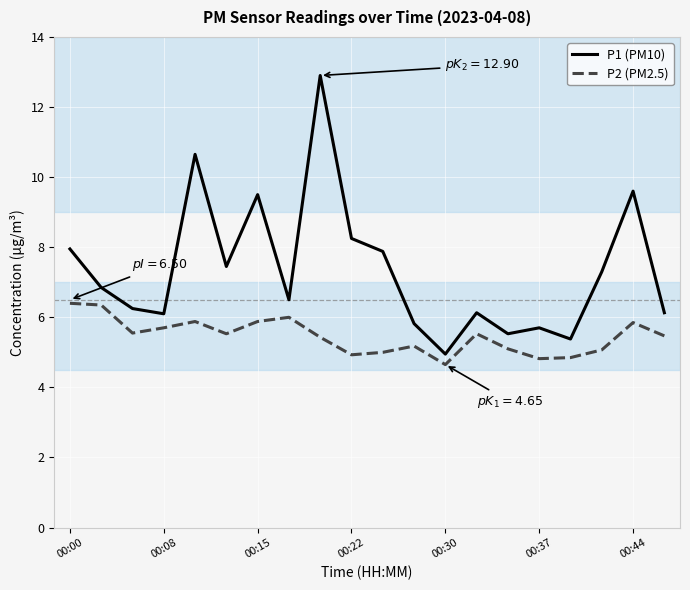

Which series has the largest range (max minus min)?

P1 (PM10)